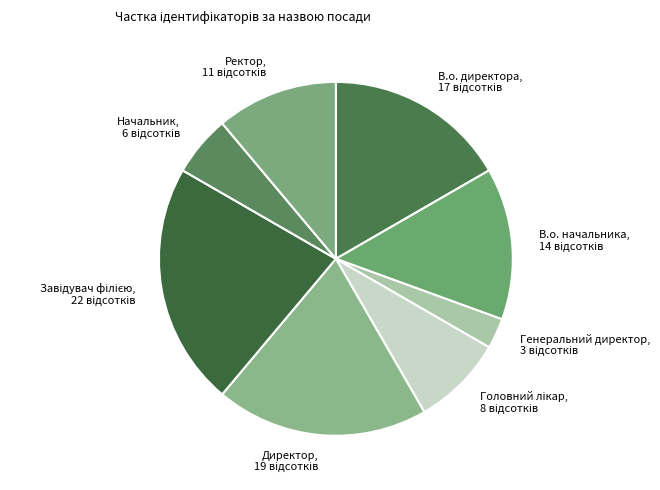

True or false: Начальник accounts for 6% of the total.

True